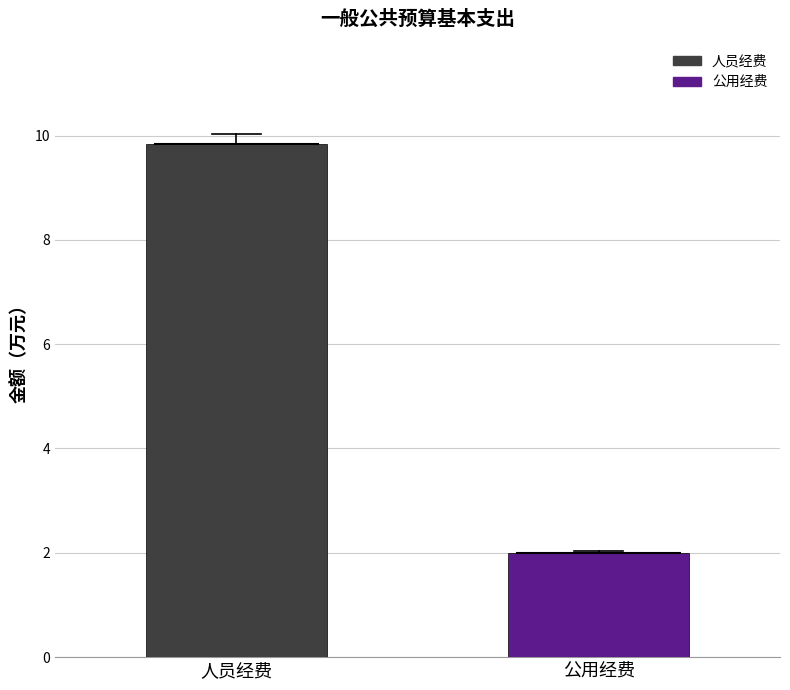

Rank the series by their average value, from highest to lowest.

人员经费, 公用经费